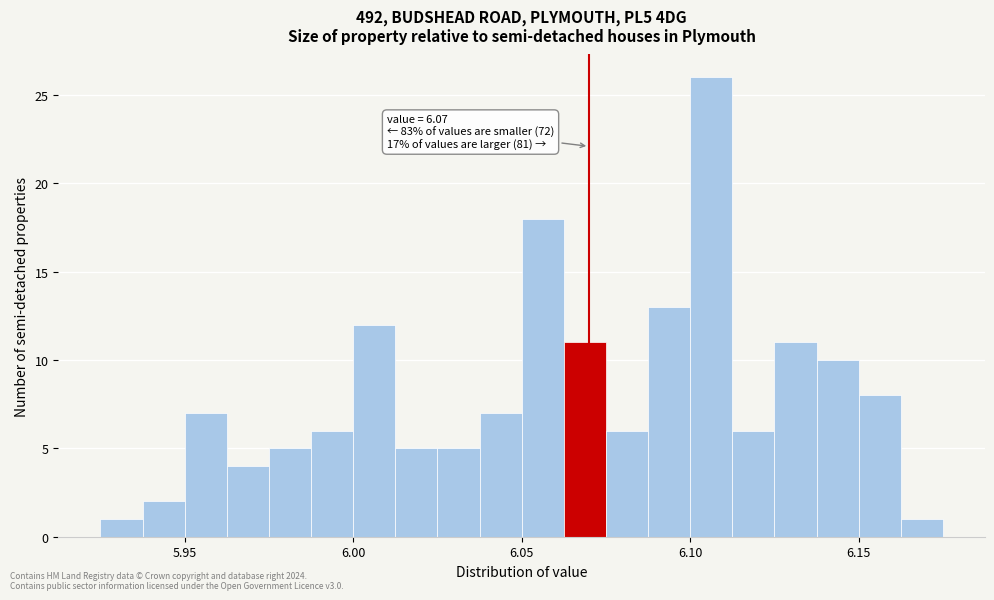

Around what value on the x-axis is the tallest bar? Give the approximate position of its centre, as read against the axis.

6.105